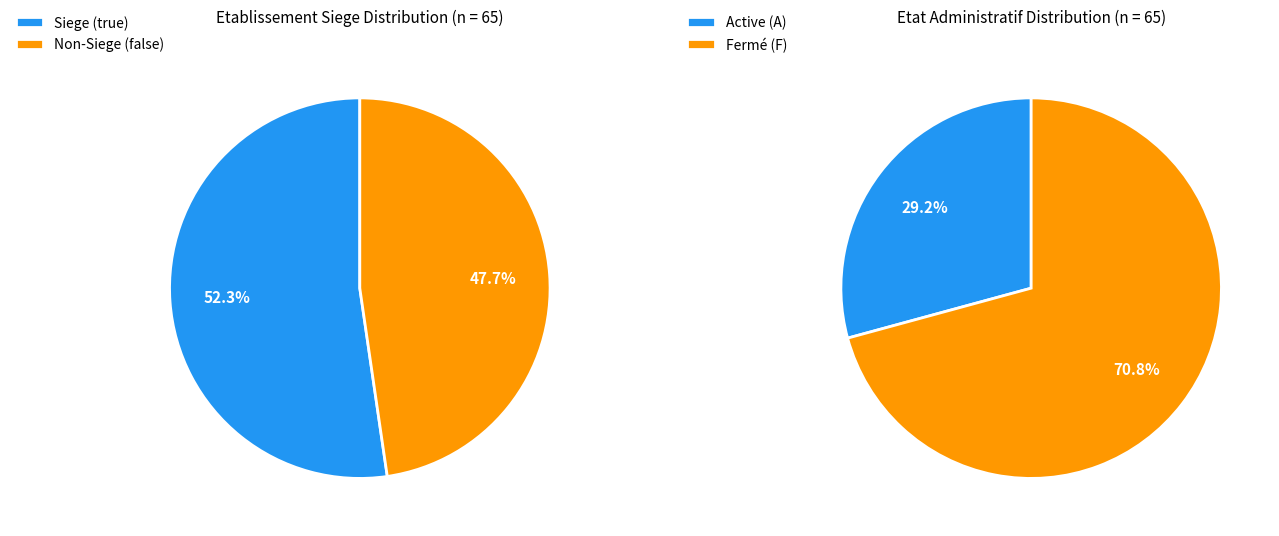

To the nearest percent, what portion does true represent?

52%